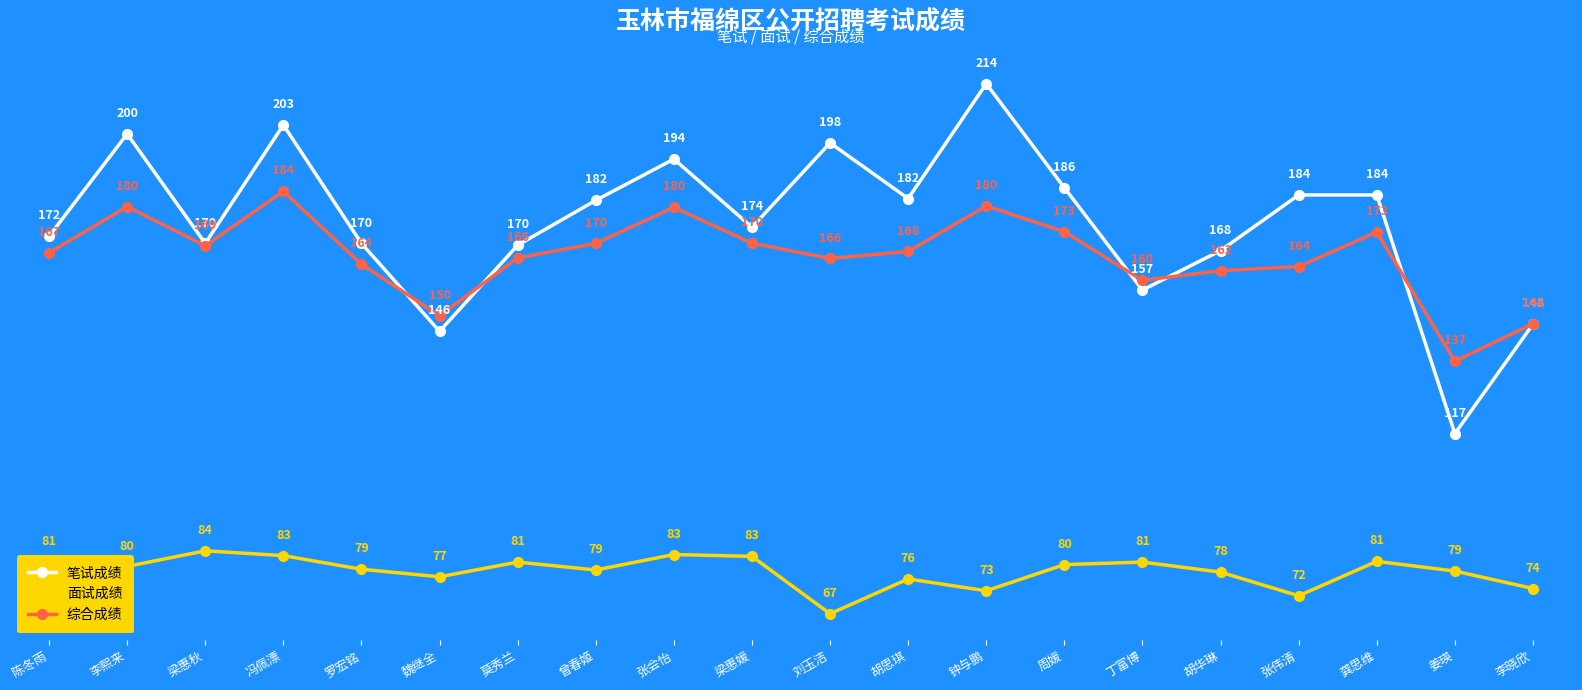

True or false: 综合成绩 and 面试成绩 intersect in this chart.

False